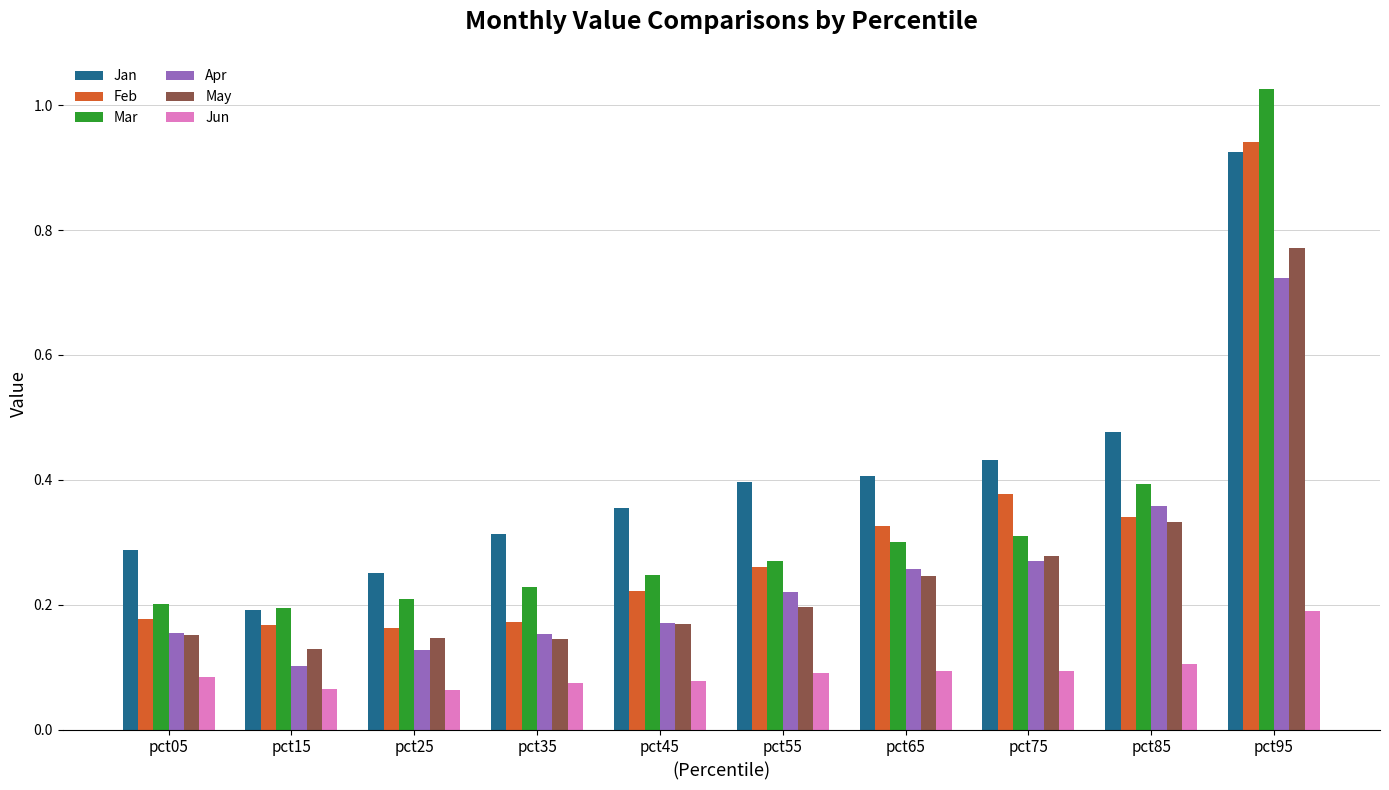

What is the sum of all Jan values?

4.0